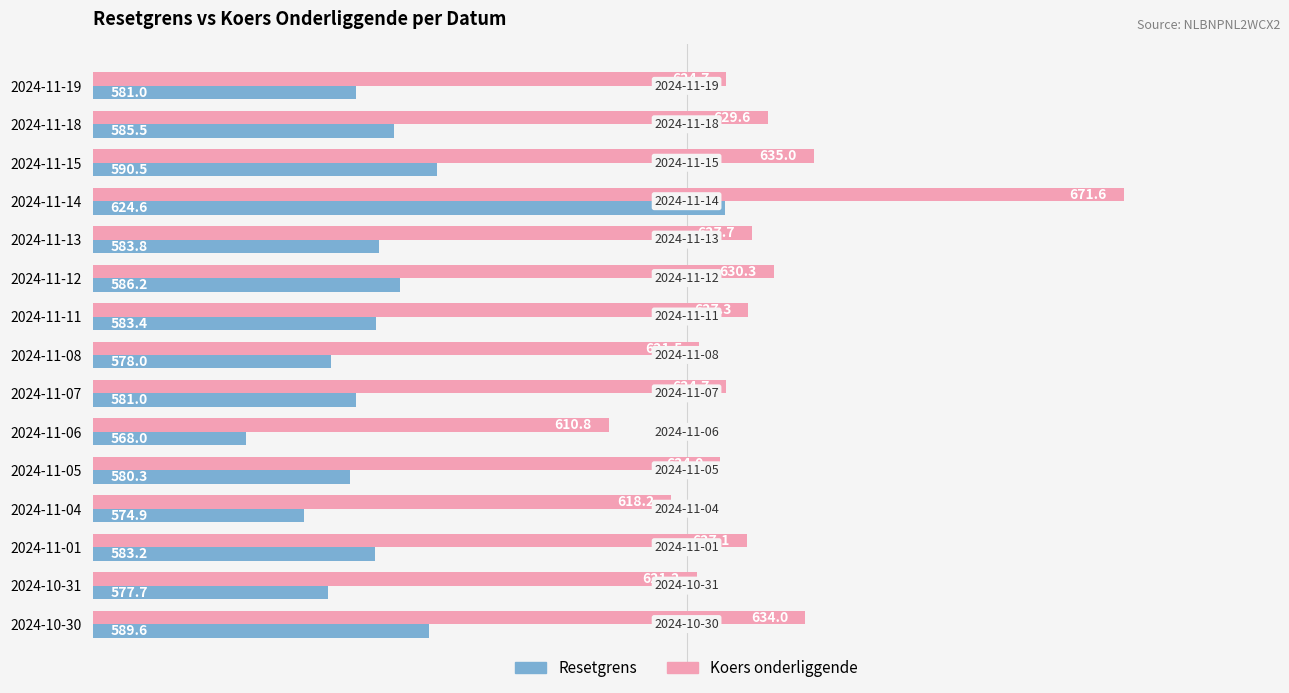

Where is Resetgrens nearest to the value 596?

2024-11-15